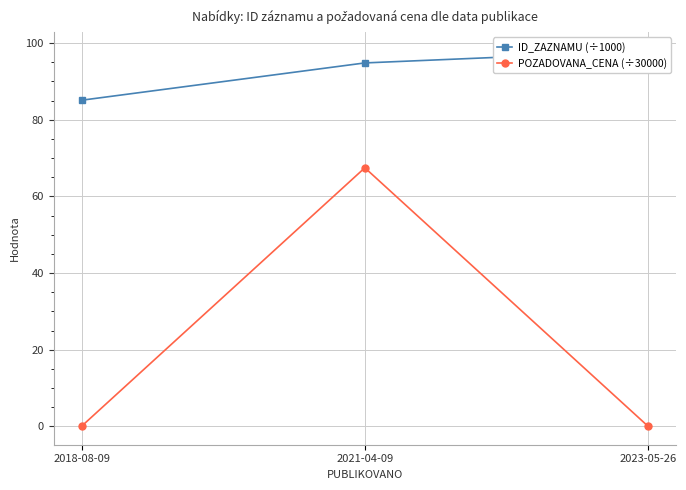

True or false: ID_ZAZNAMU (÷1000) has a value of 85.1 at 2018-08-09.

True